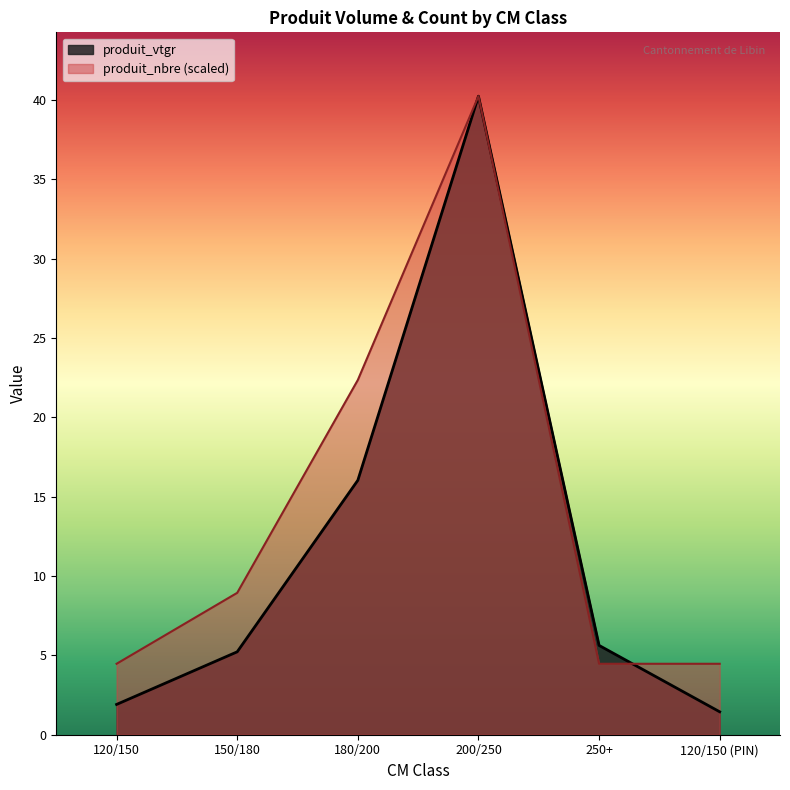

What is the sum of all produit_vtgr values?

70.5